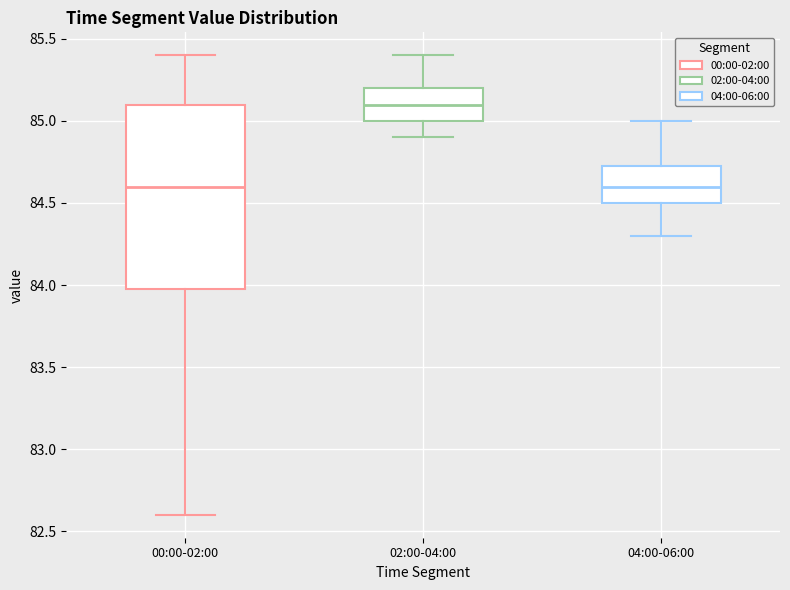

Where is the upper edge of the box for 00:00-02:00 on the y-axis? The values are not printed on the chart, so give them approximately, as read against the axis.

85.10